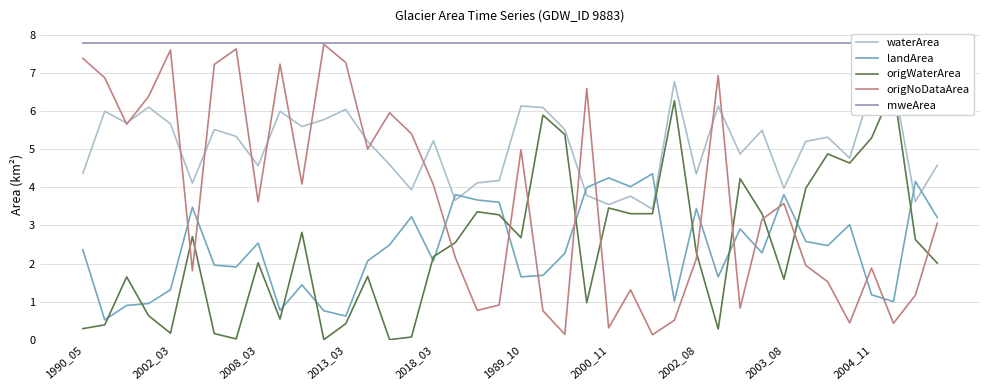

What is the label of the 18th point from the right?

22